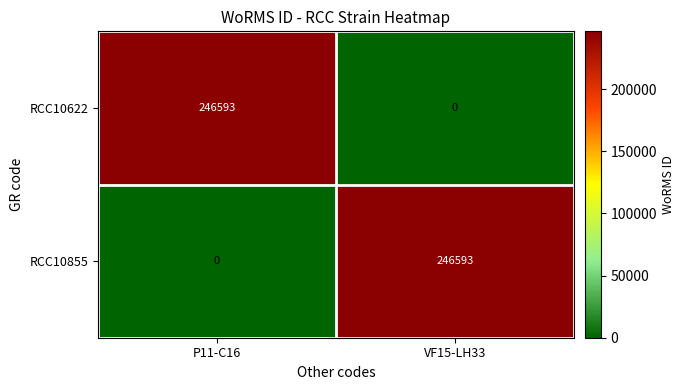

What is the sum of the RCC10855 values at VF15-LH33 and P11-C16?

246593